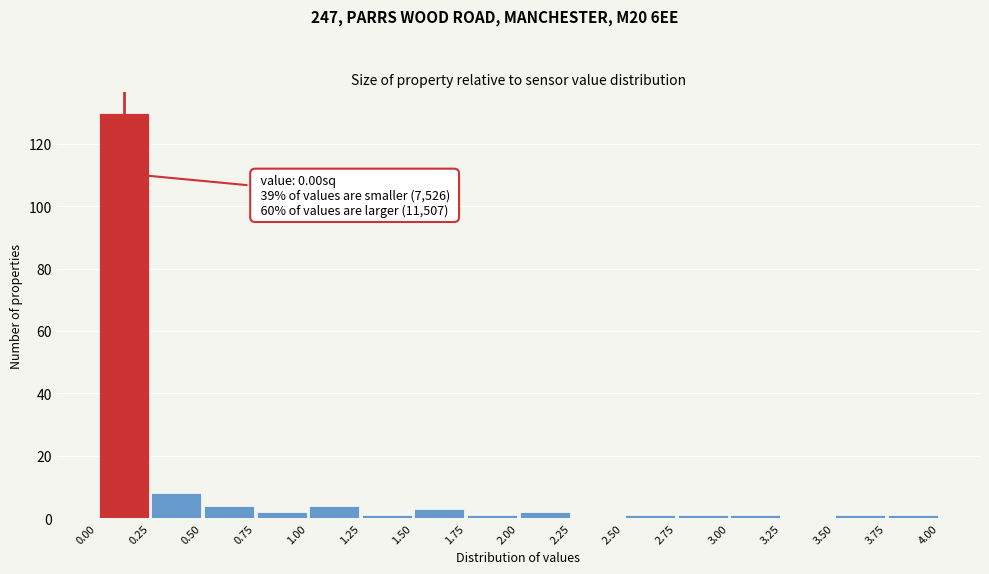

Over which range of the x-axis is the bar tallest?

0.00 to 0.25